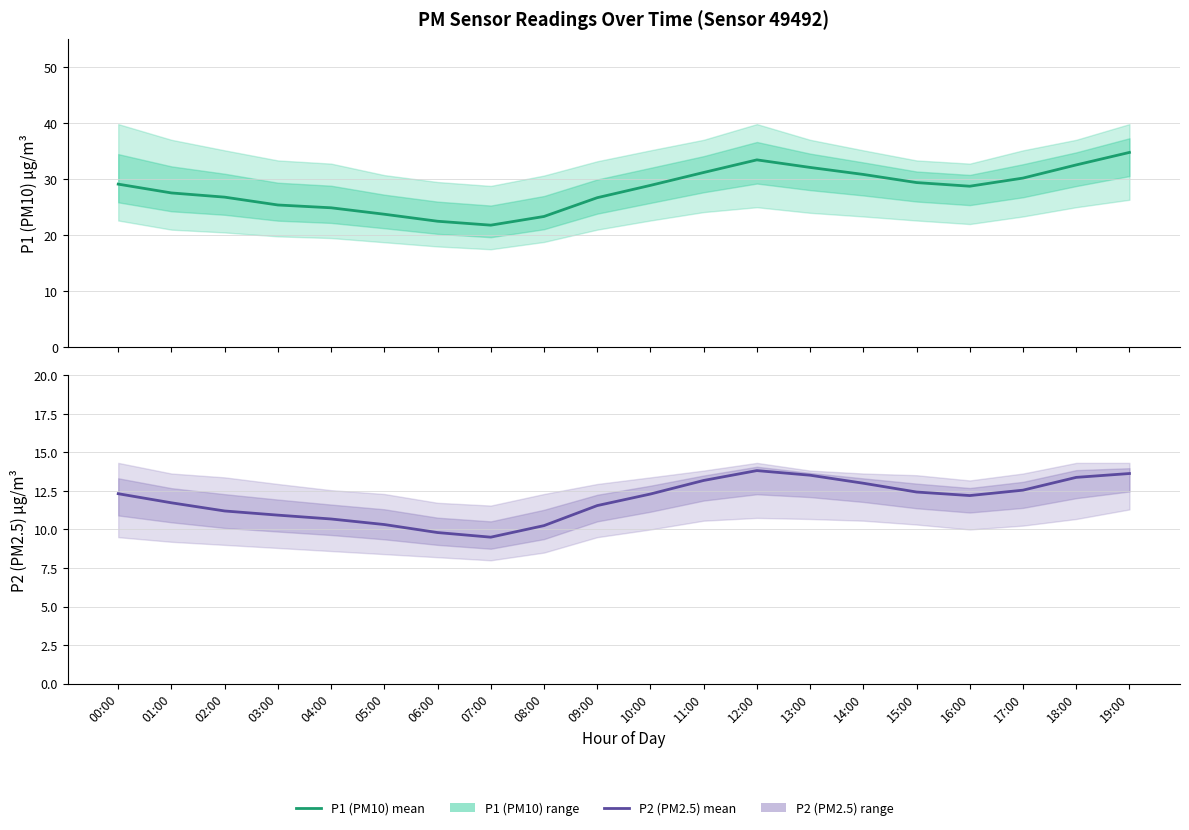

What is the average value of the P2 Estimate series?

11.9